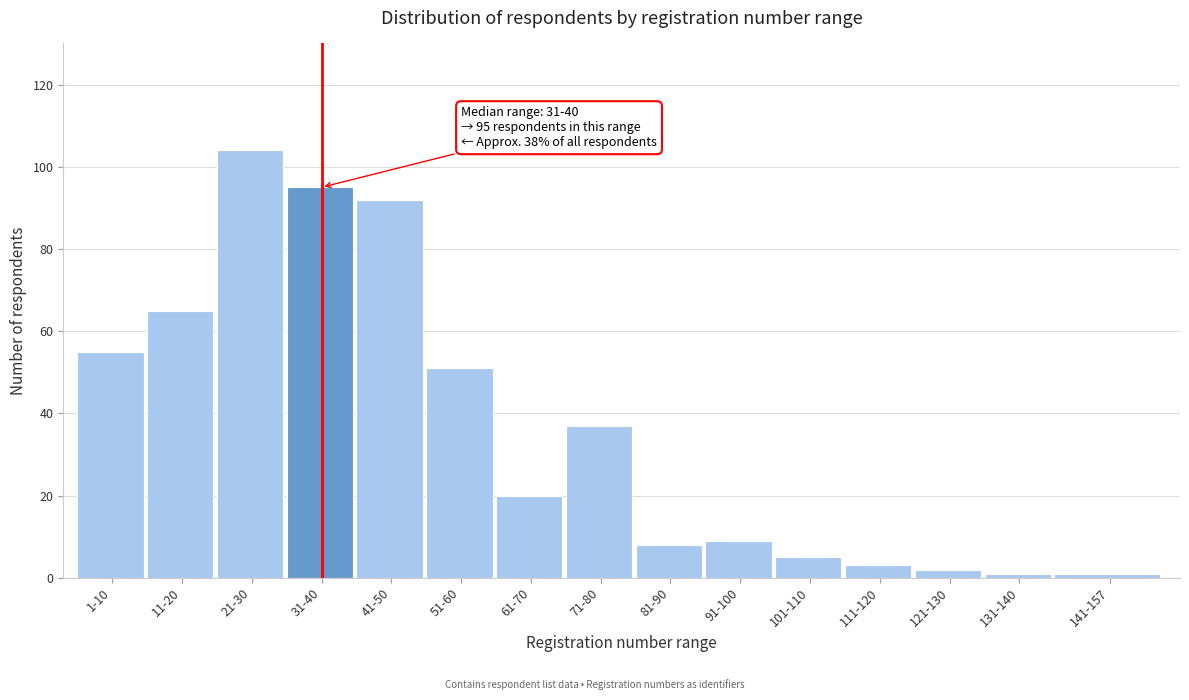

Reading left to right, extract all data points from this chart.

1-10=55	11-20=65	21-30=104	31-40=95	41-50=92	51-60=51	61-70=20	71-80=37	81-90=8	91-100=9	101-110=5	111-120=3	121-130=2	131-140=1	141-157=1